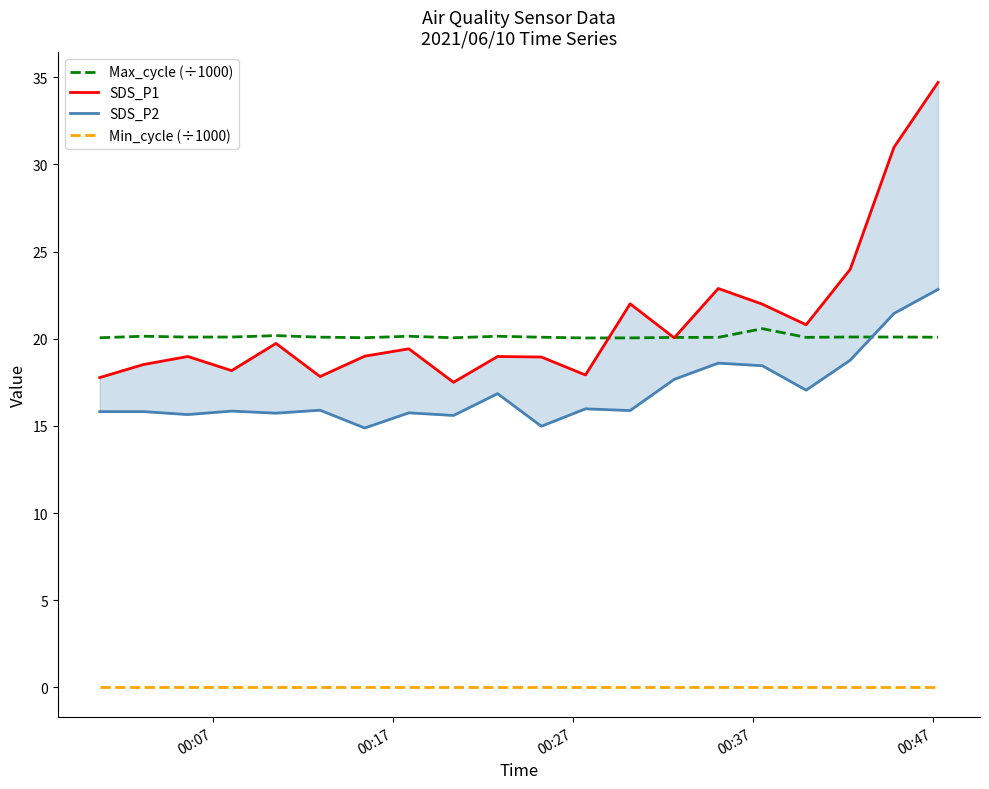

True or false: Min_cycle (÷1000) and Max_cycle (÷1000) intersect in this chart.

False